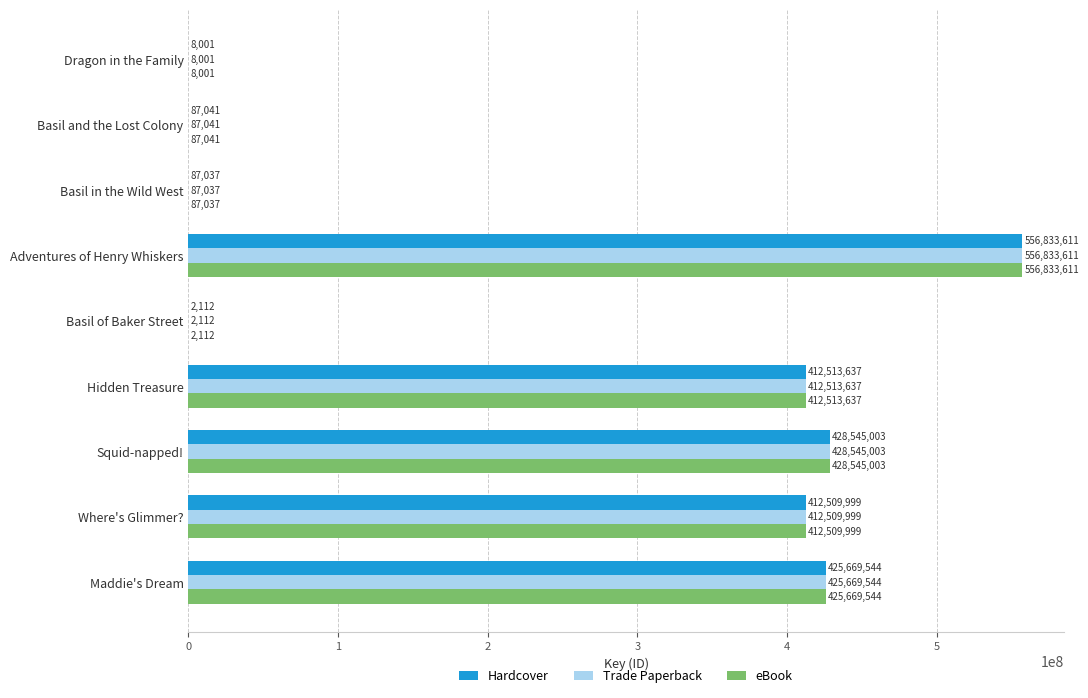

Which category has the highest value in the Trade Paperback series?

Adventures of Henry Whiskers